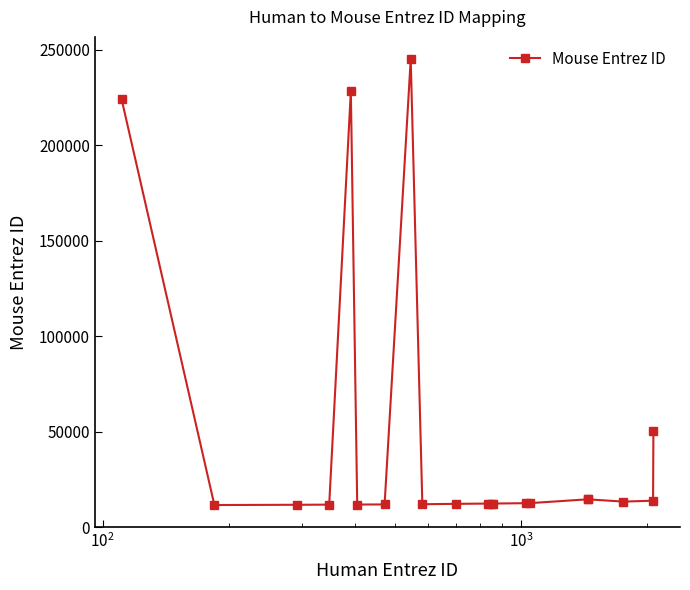

What is the difference between the maximum and minimum values?

233393